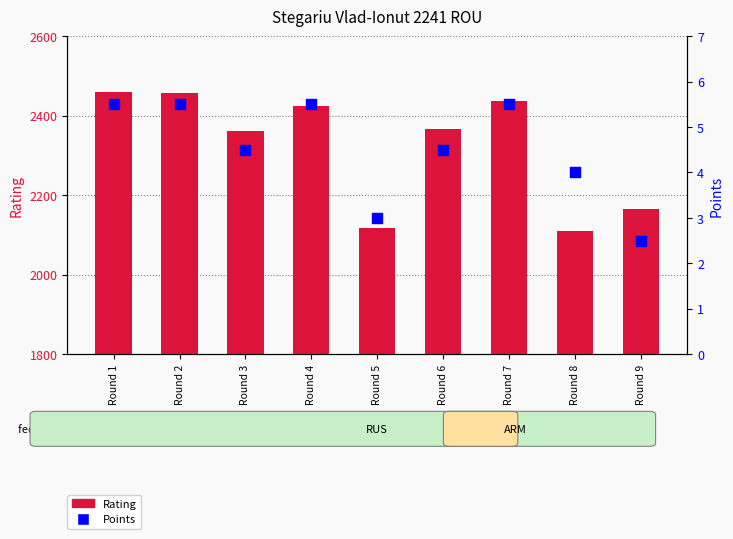

At how many categories does at least one series exceed 2155?

7